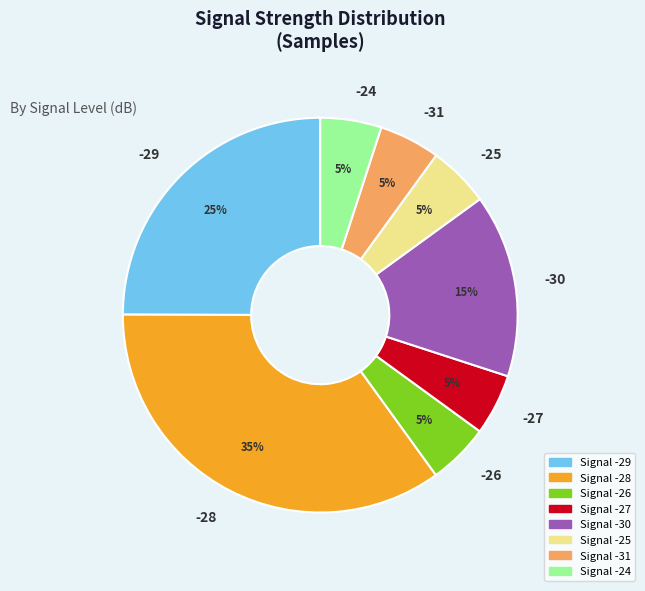

True or false: -29 accounts for 19% of the total.

False